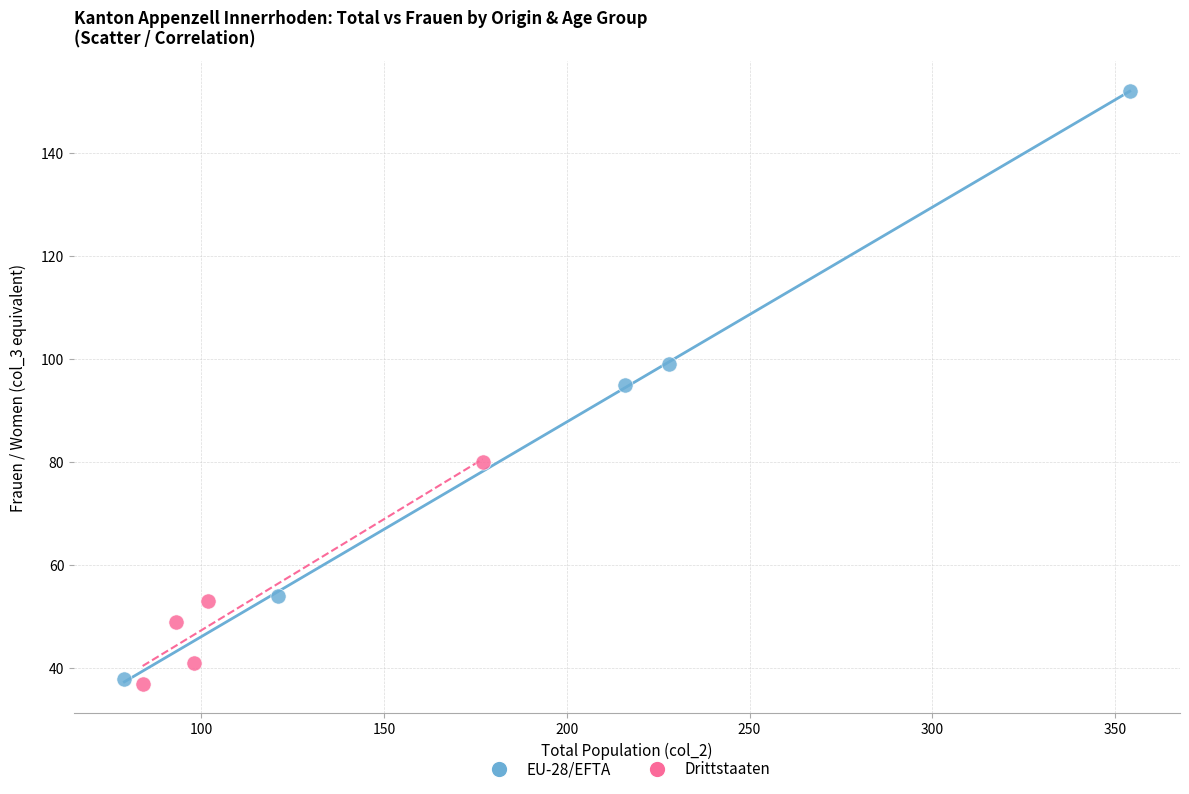

Which series contains the highest Y value?

EU-28/EFTA